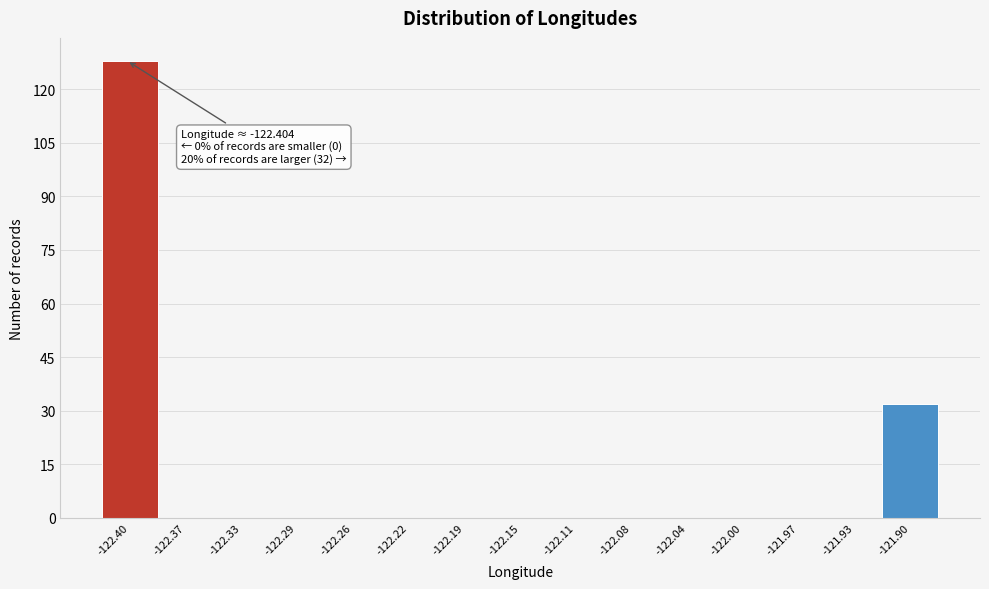

Which range on the x-axis has the tallest bar?

-122.420 to -122.385